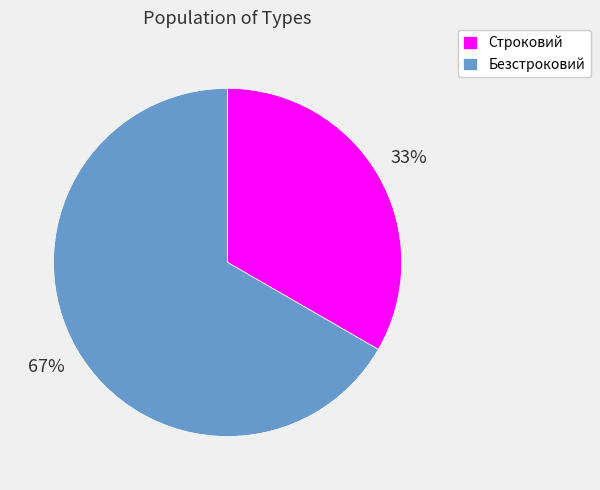

Do Безстроковий and Строковий together represent more than half of the pie?

Yes